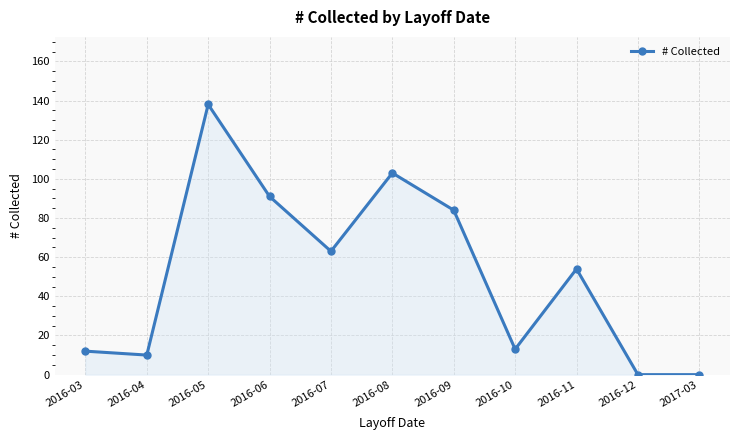

The value at 2016-09 is 115. True or false?

False